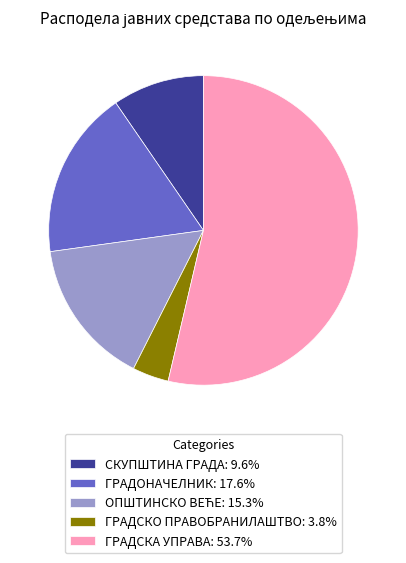

What is the ratio of the value at ГРАДОНАЧЕЛНИК: 17.6% to the value at СКУПШТИНА ГРАДА: 9.6%?

1.8